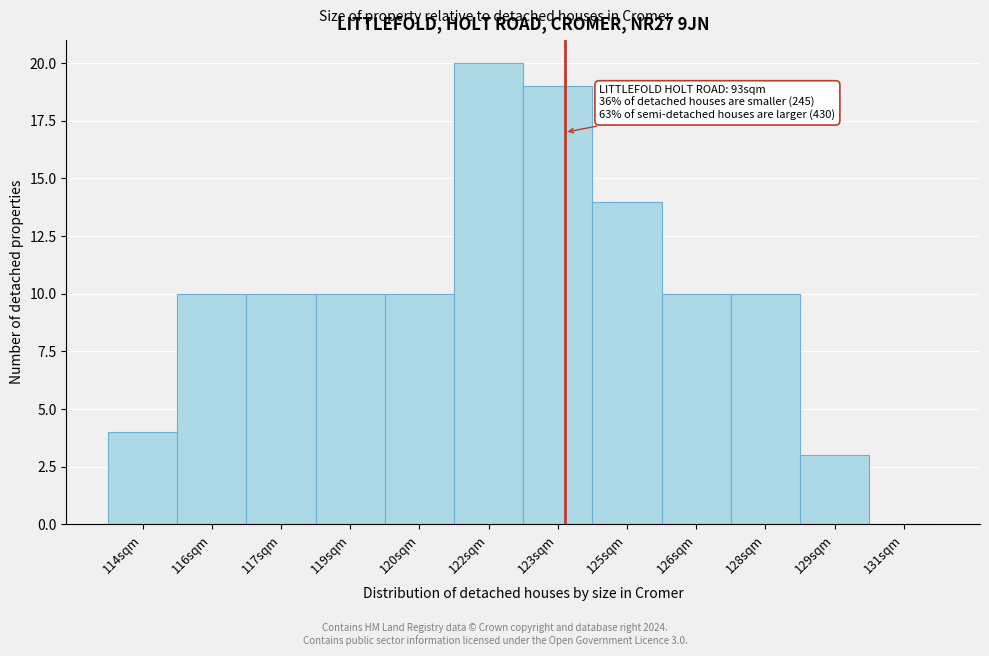

Reading left to right, list all the values displayed in this chart.

114sqm=4	116sqm=10	117sqm=10	119sqm=10	120sqm=10	122sqm=20	123sqm=19	125sqm=14	126sqm=10	128sqm=10	129sqm=3	131sqm=0